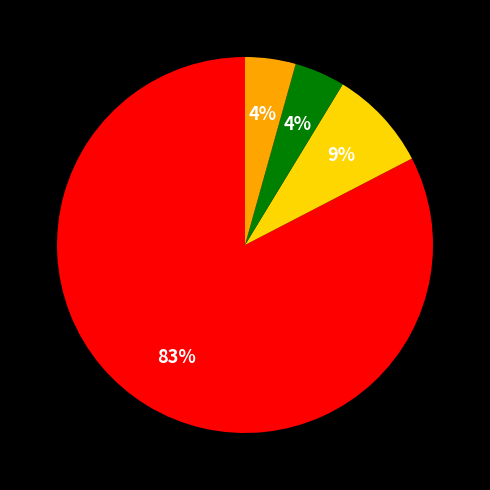

To the nearest percent, what is the average slice percentage?

25%